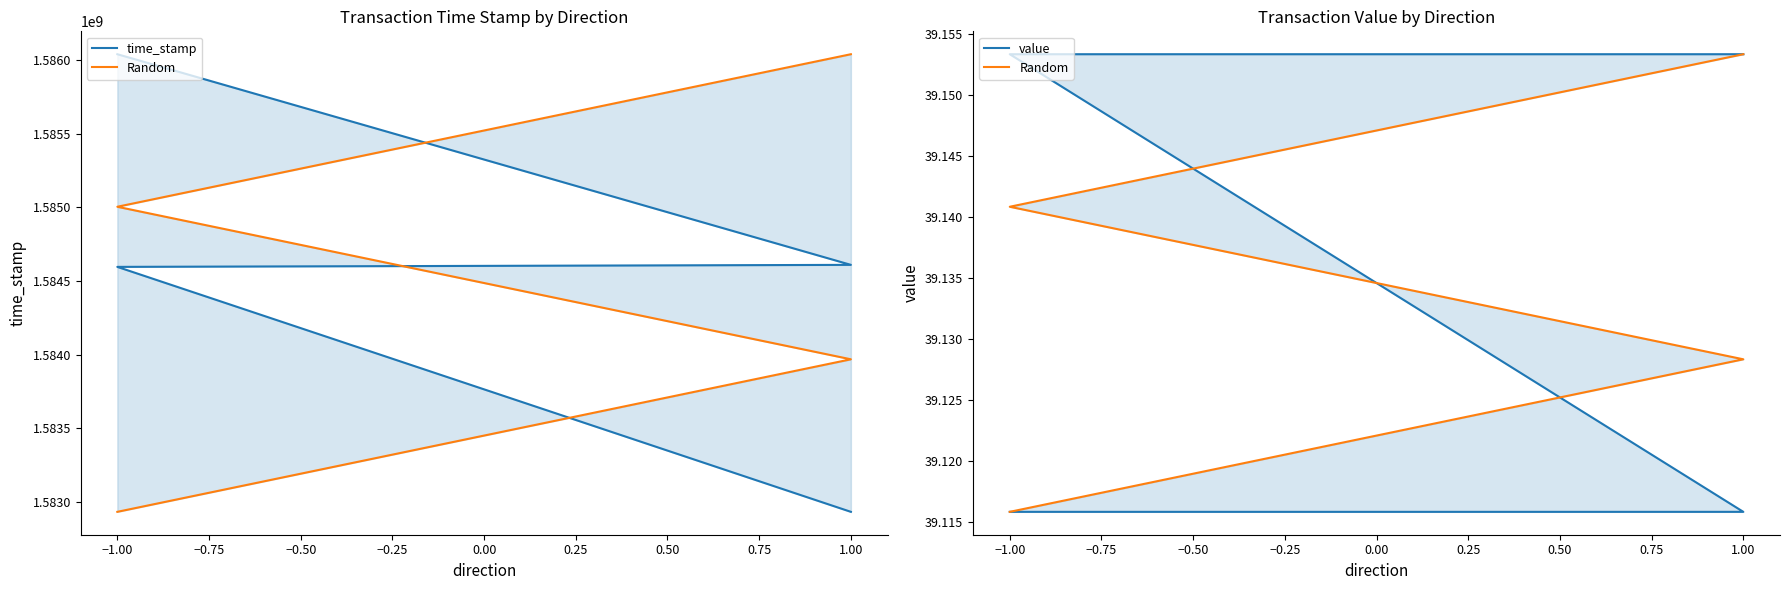

Which series changed the most between −1.25 and −0.75?

time_stamp